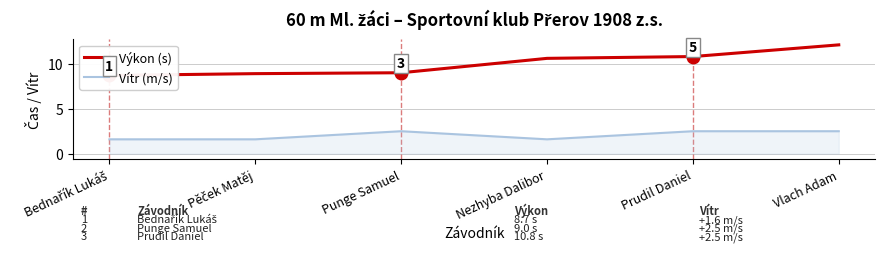

How many data points in Vítr (m/s) are less than 2?

3